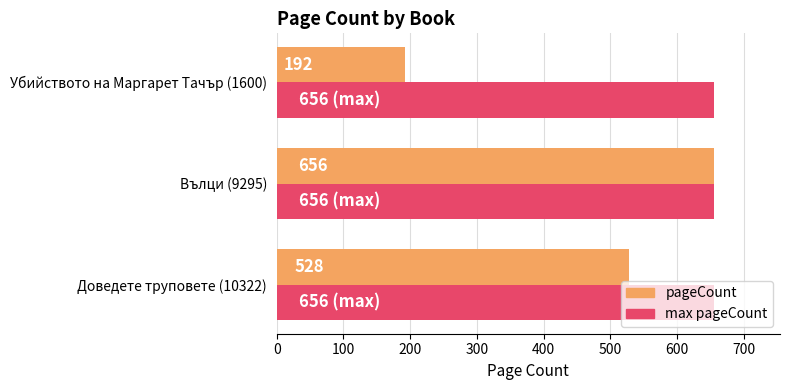

What is the average value of the max pageCount series?

656